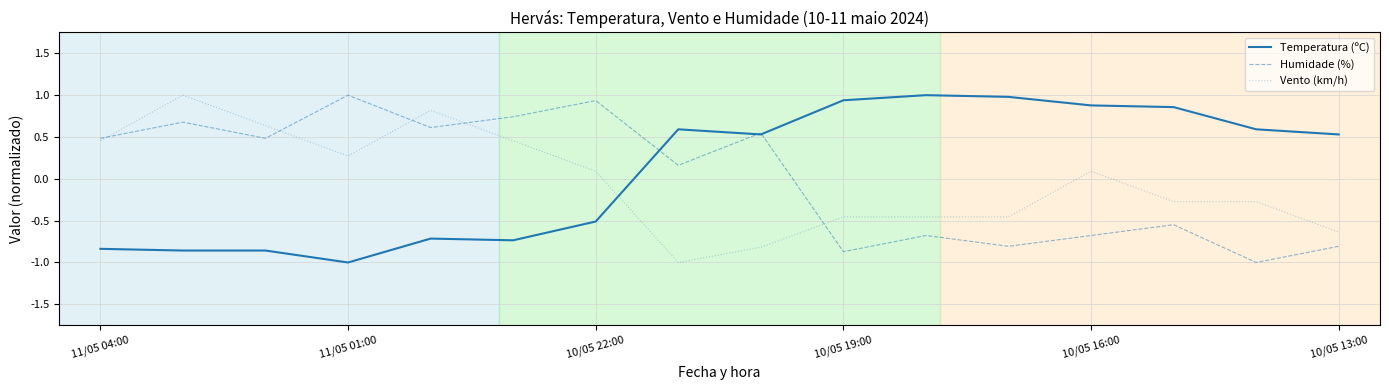

What is the smallest value displayed?

-1.0